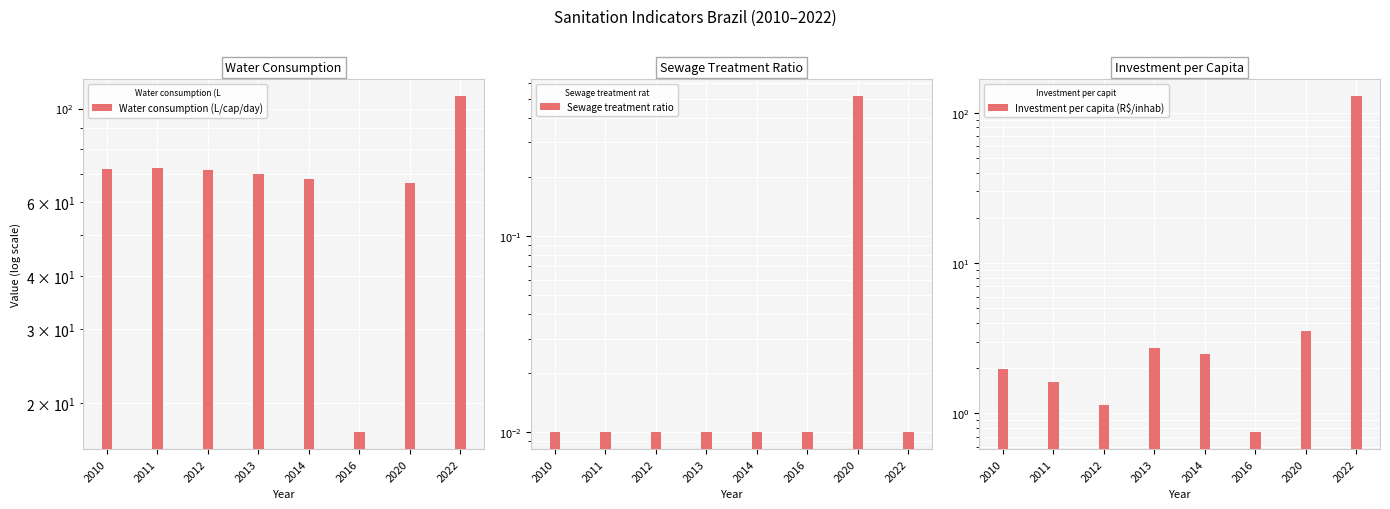

Where is Investment per capita (R$/inhab) nearest to the value 65?

2020